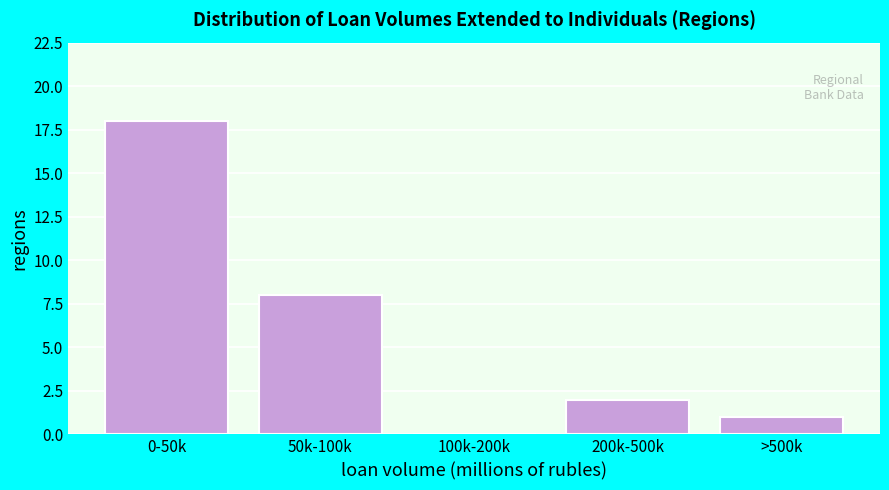

Reading left to right, list all the values displayed in this chart.

0-50k=18	50k-100k=8	100k-200k=0	200k-500k=2	>500k=1